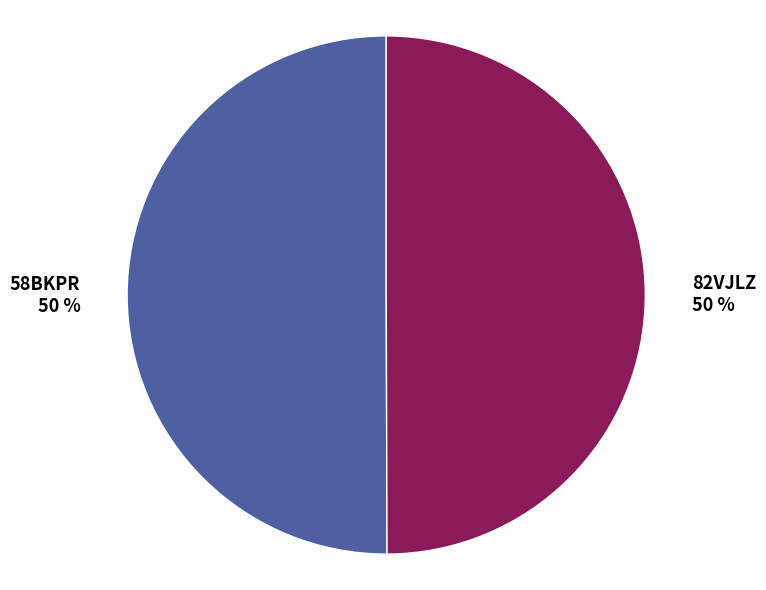

What is the ratio of the value at 82VJLZ to the value at 58BKPR?

1.0